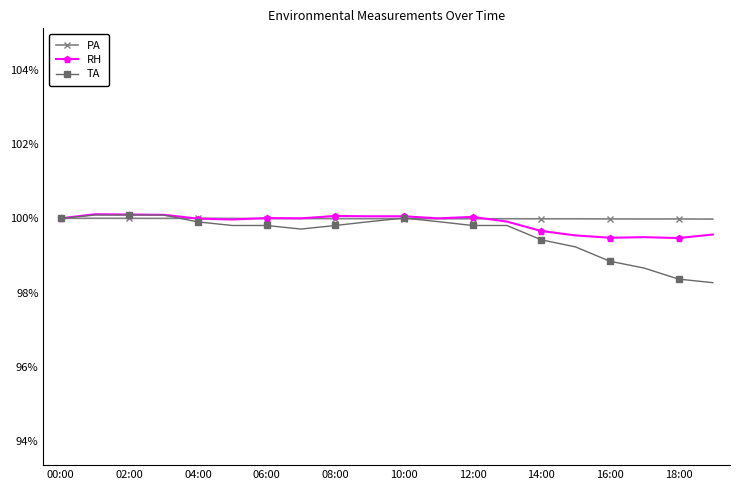

What are all the series names shown in the legend?

PA, RH, TA